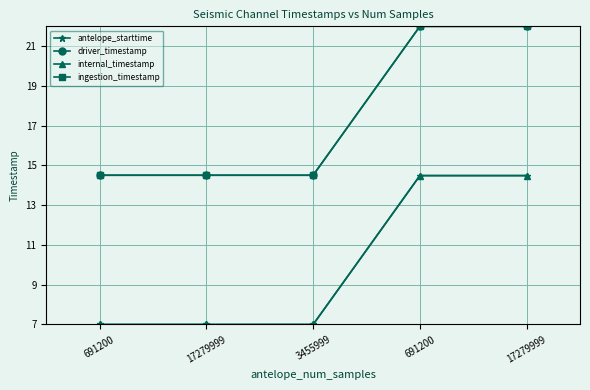

List the series in order of their peak value, highest first.

ingestion_timestamp, driver_timestamp, antelope_starttime, internal_timestamp